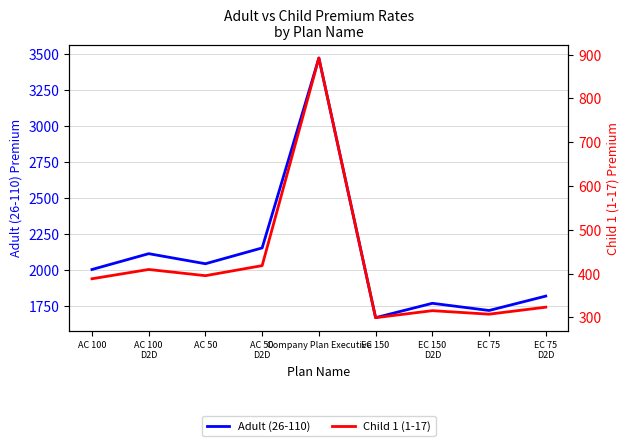

What is the spread (max minus min) of values at AC 50?

1649.9